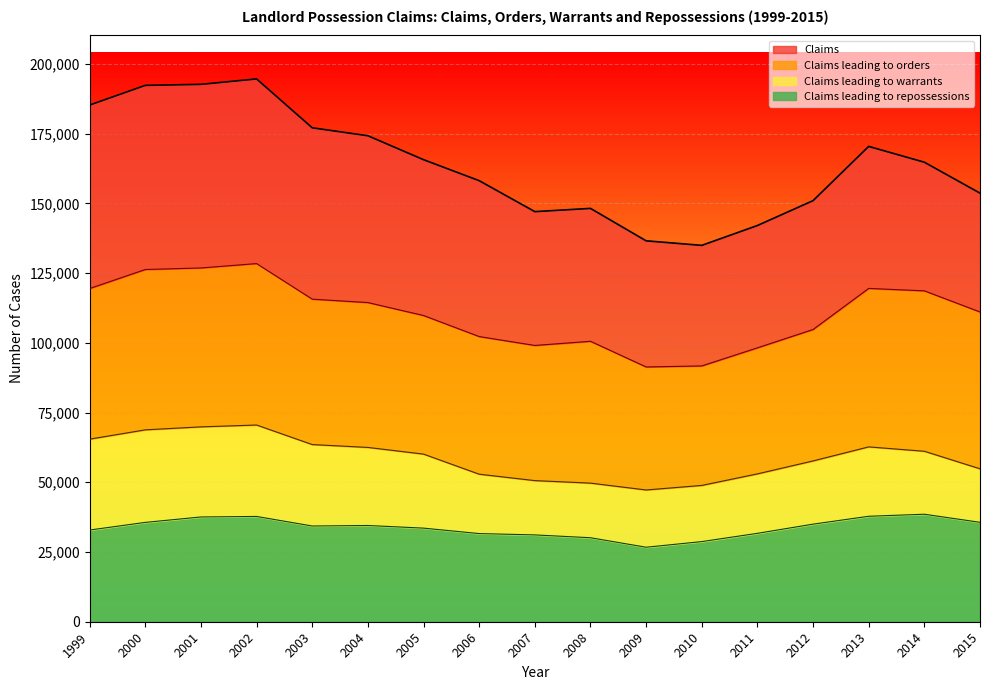

Rank the categories by Claims leading to warrants value from lowest to highest.

2009, 2010, 2008, 2007, 2006, 2011, 2015, 2012, 2005, 2014, 2004, 2013, 2003, 1999, 2000, 2001, 2002